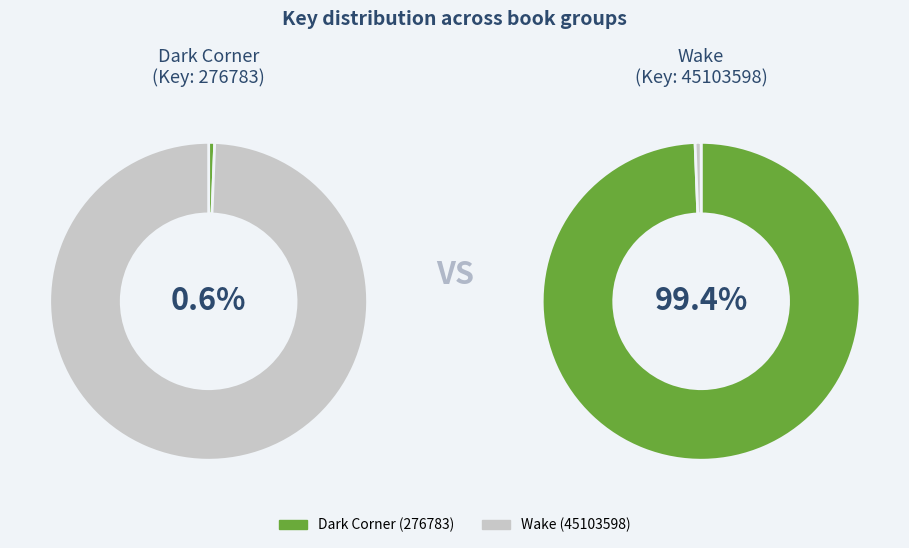

Does any single category account for the majority?

Yes